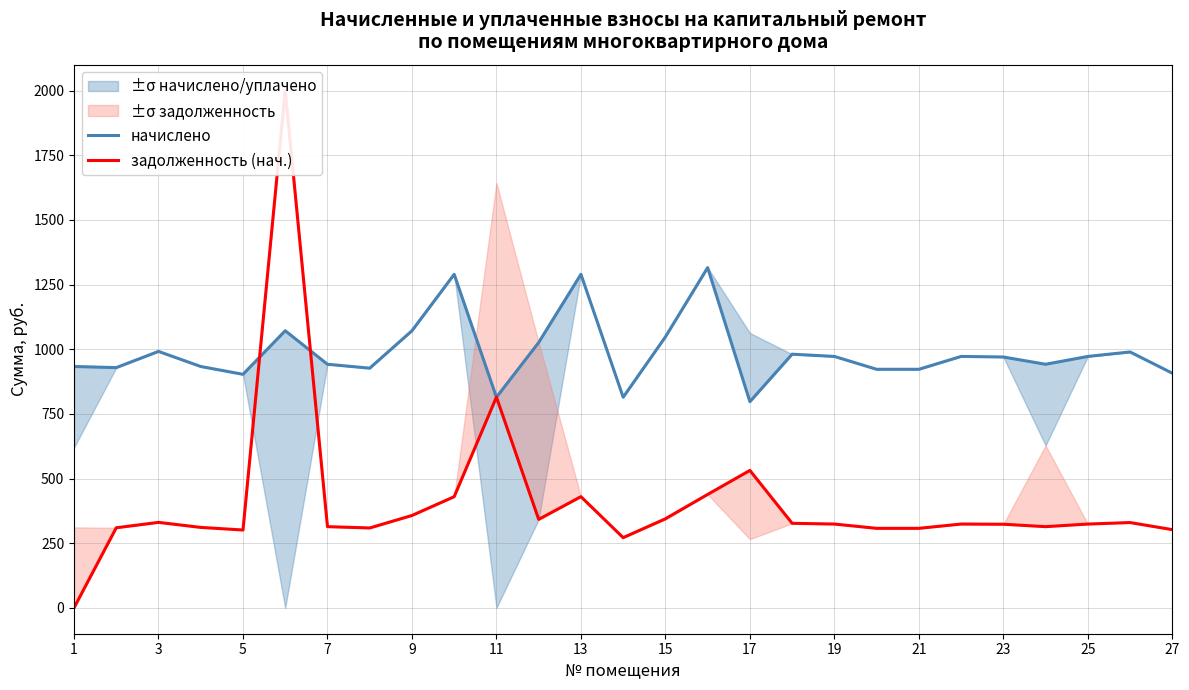

What is the value of the начислено point at the 1st from the left?

933.1